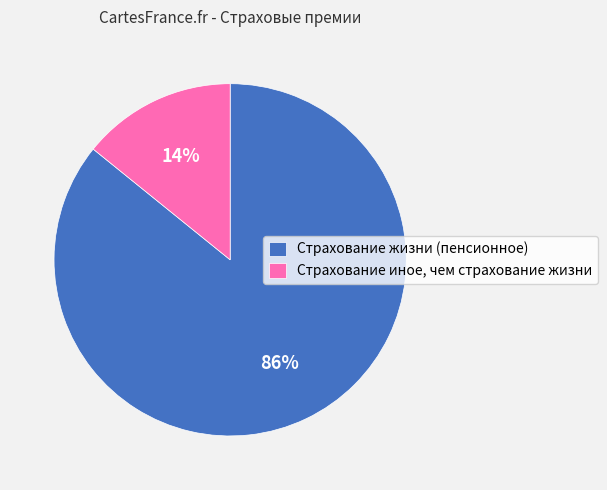

Between Страхование иное, чем страхование жизни and Страхование жизни (пенсионное), which is larger?

Страхование жизни (пенсионное)